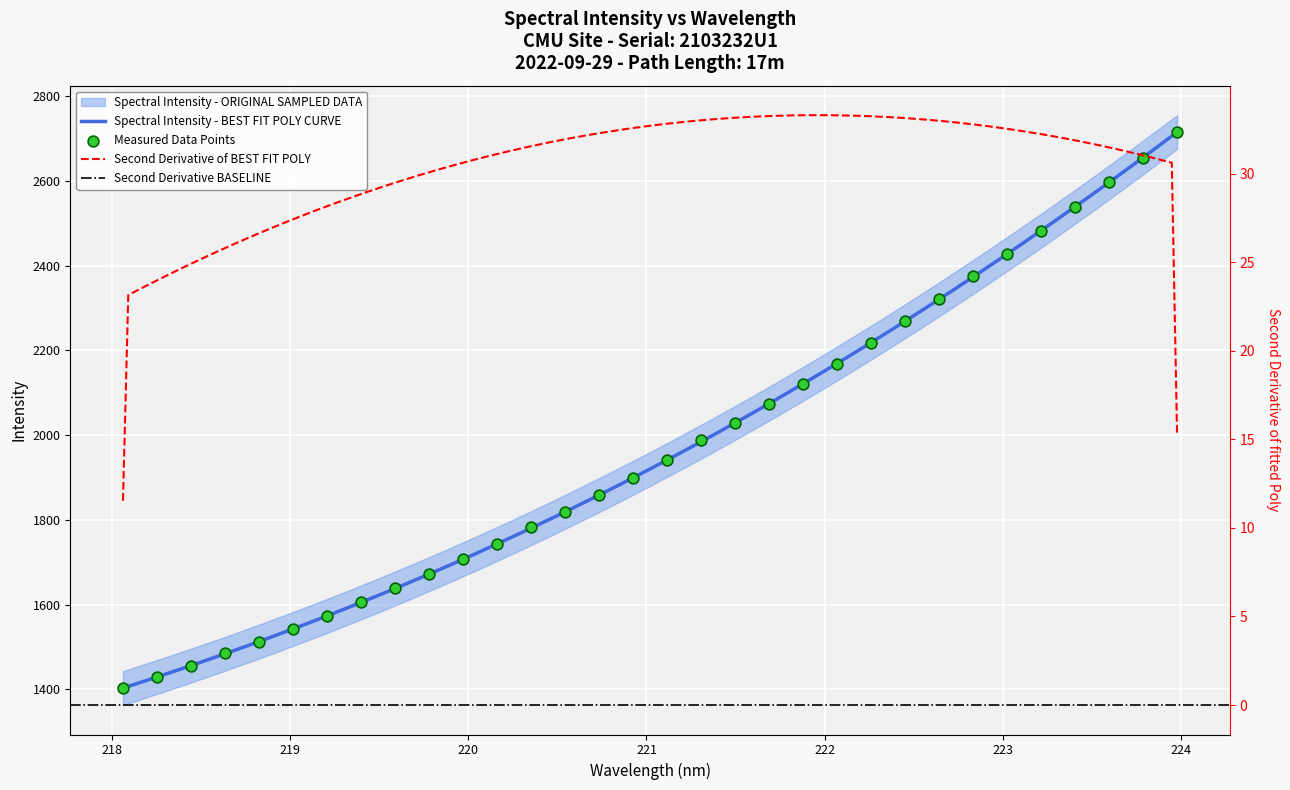

What is the minimum value for Spectral Intensity - BEST FIT POLY CURVE?

1403.2